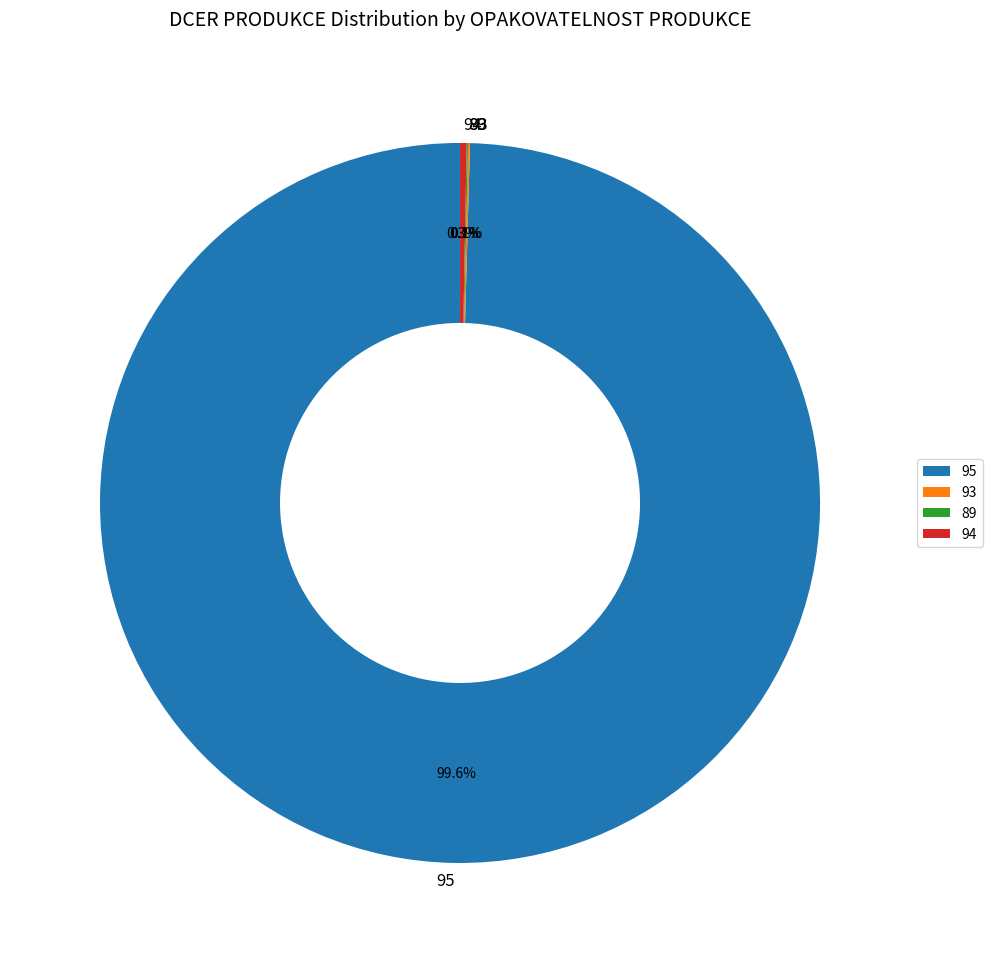

What percentage is NOT represented by 94?

99.7%